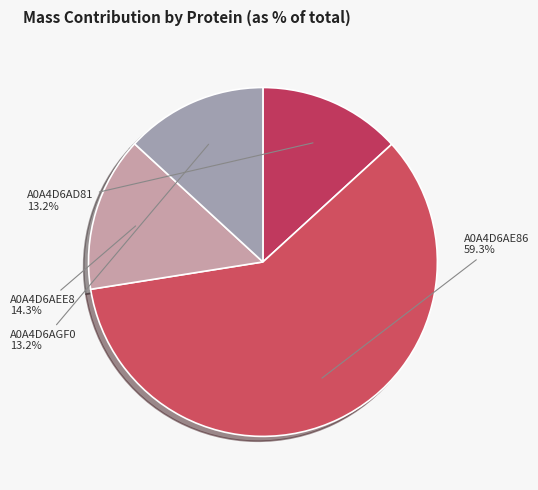

What is the largest slice in the pie chart?

A0A4D6AE86